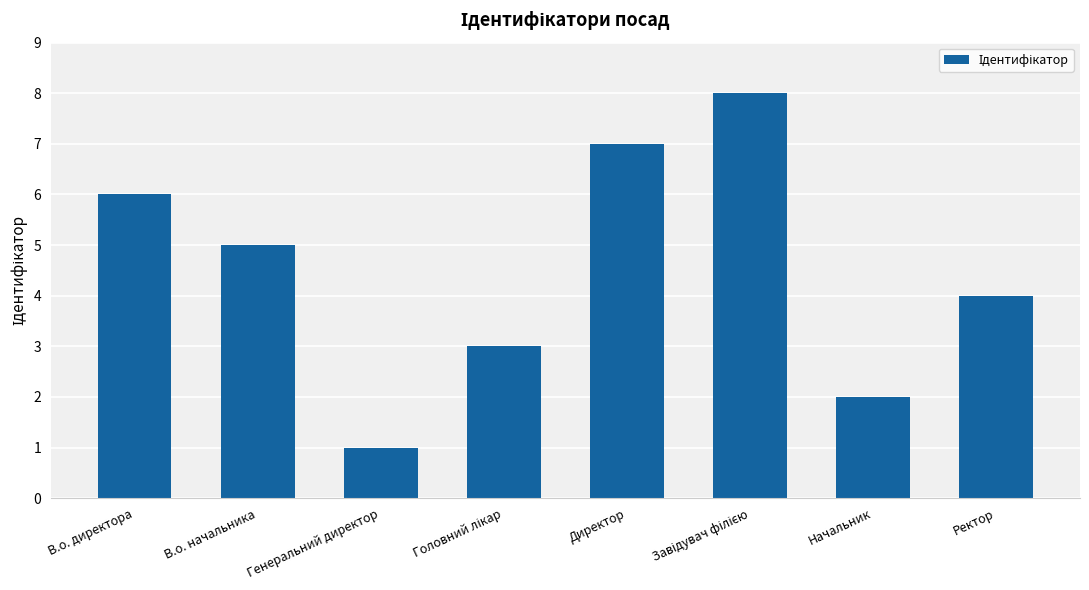

The value at Начальник is 2. True or false?

True